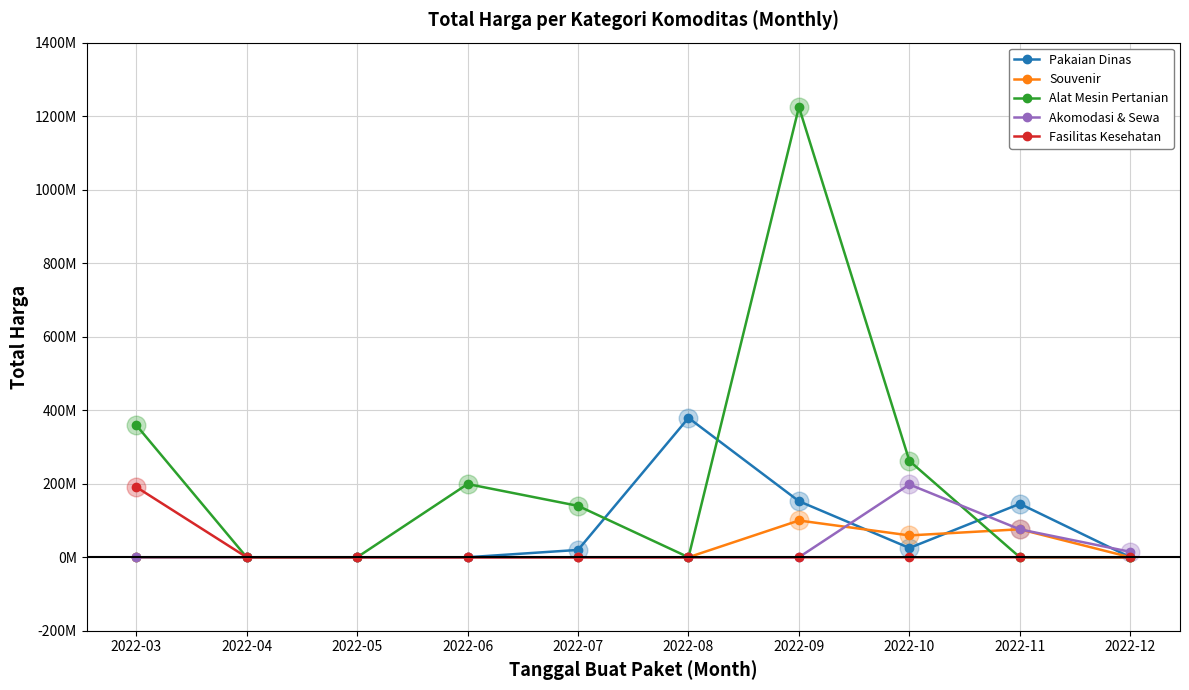

What are all the series names shown in the legend?

Pakaian Dinas, Souvenir, Alat Mesin Pertanian, Akomodasi & Sewa, Fasilitas Kesehatan